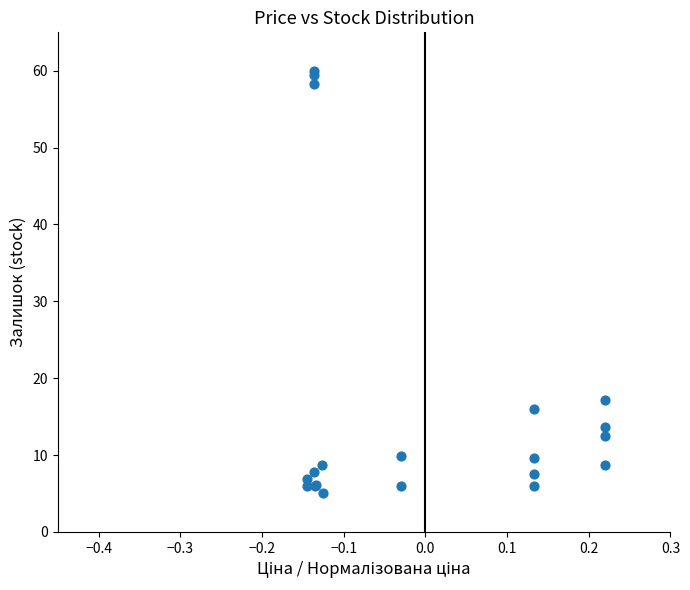

What Y value in the scatter plot is closest to 32?

17.1